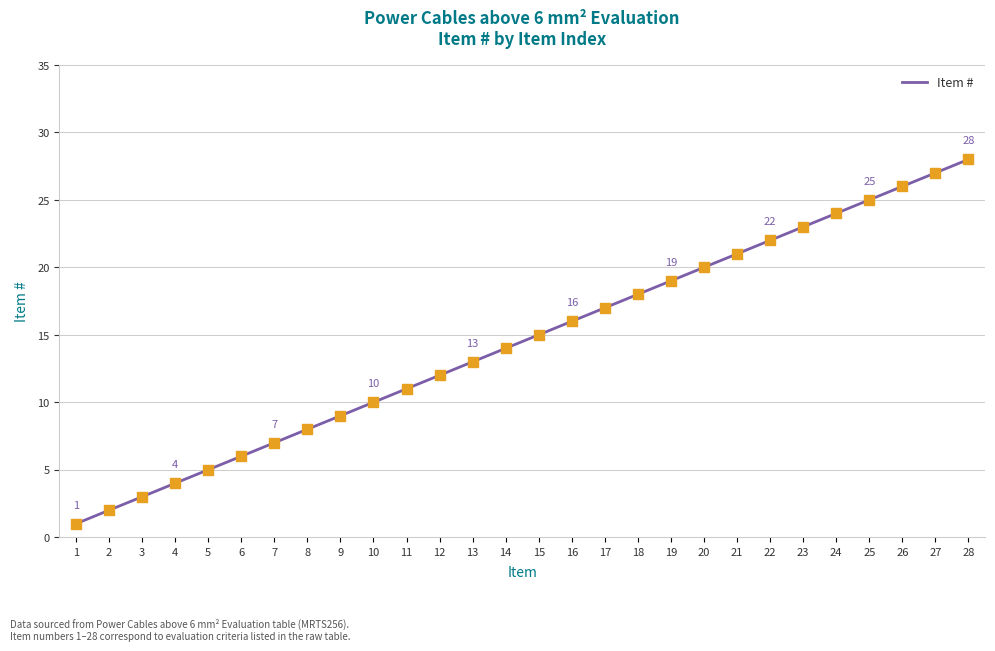

Which has a higher value, 4 or 19?

19